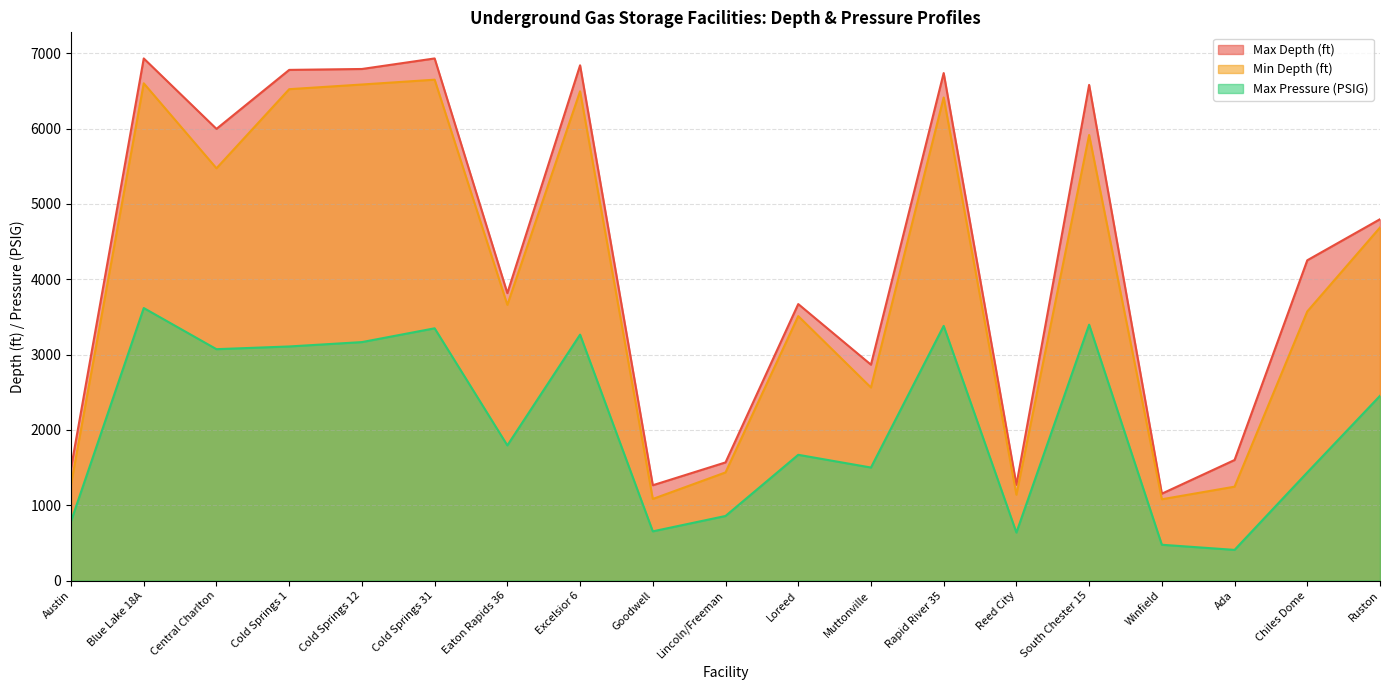

Reading left to right, what are all the values shown in this chart?

Max Depth (ft): 1494	6930	5995	6778	6790	6930	3815	6839	1265	1568	3670	2865	6736	1271	6579	1153	1600	4251	4796
Min Depth (ft): 1275	6600	5472	6522	6584	6648	3659	6494	1083	1435	3510	2562	6412	1139	5914	1079	1246	3572	4686
Max Pressure (PSIG): 787	3617	3071	3107	3165	3348	1794	3264	653	857	1669	1500	3380	637	3396	475	407	1435	2452